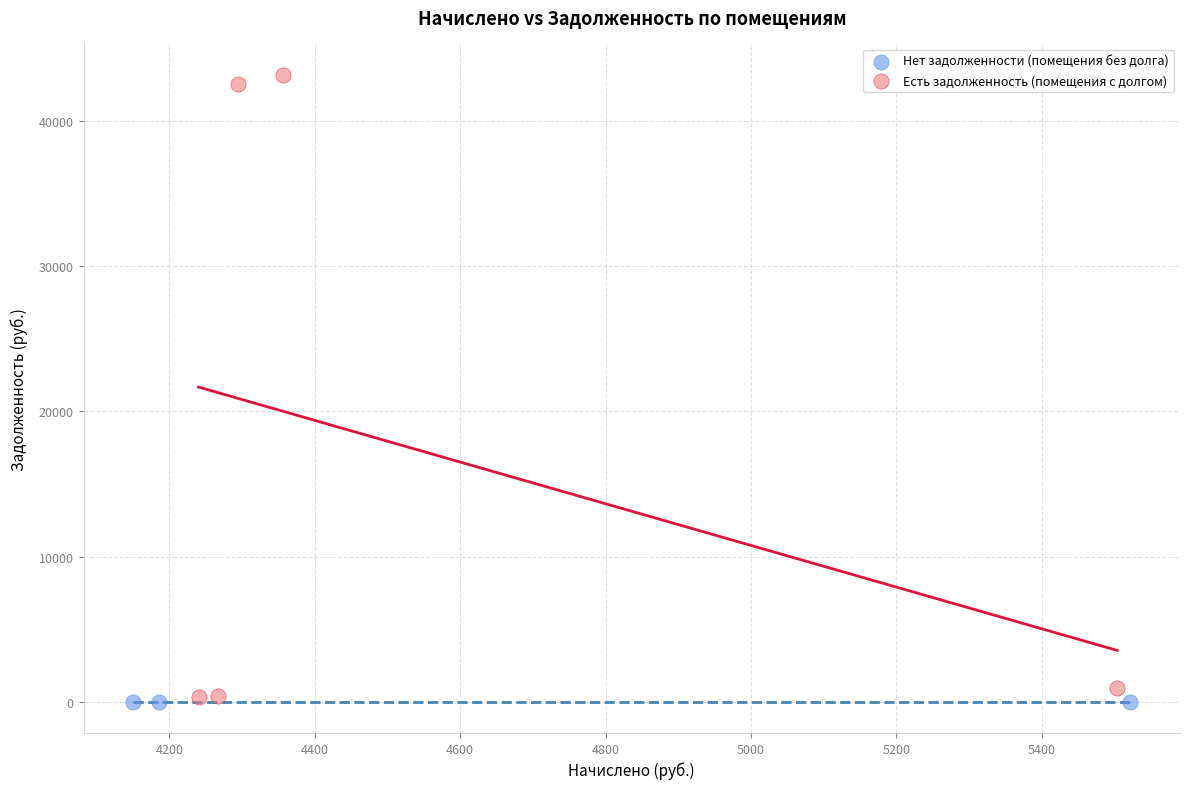

What are all the series names shown in the legend?

Нет задолженности (помещения без долга), Есть задолженность (помещения с долгом)